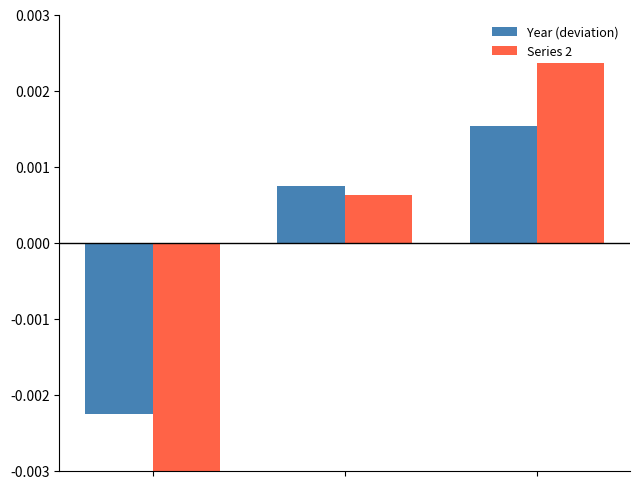

Rank the series by their maximum value, from lowest to highest.

Year (deviation), Series 2